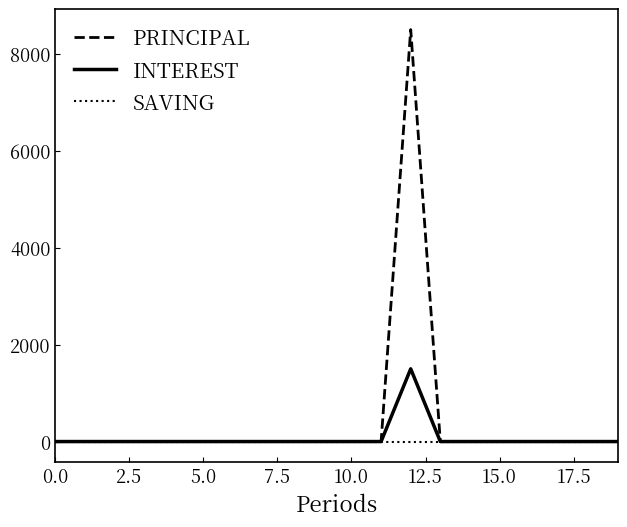

What is the maximum value shown in the chart?

8500